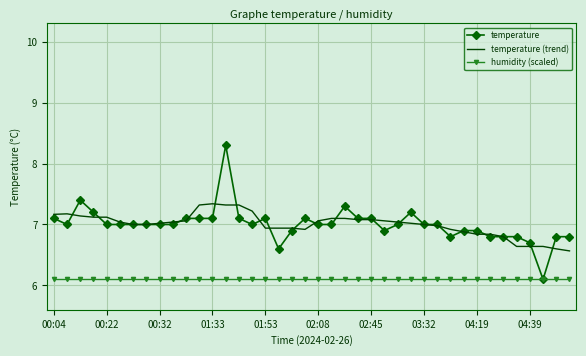

Which series has the largest range (max minus min)?

temperature